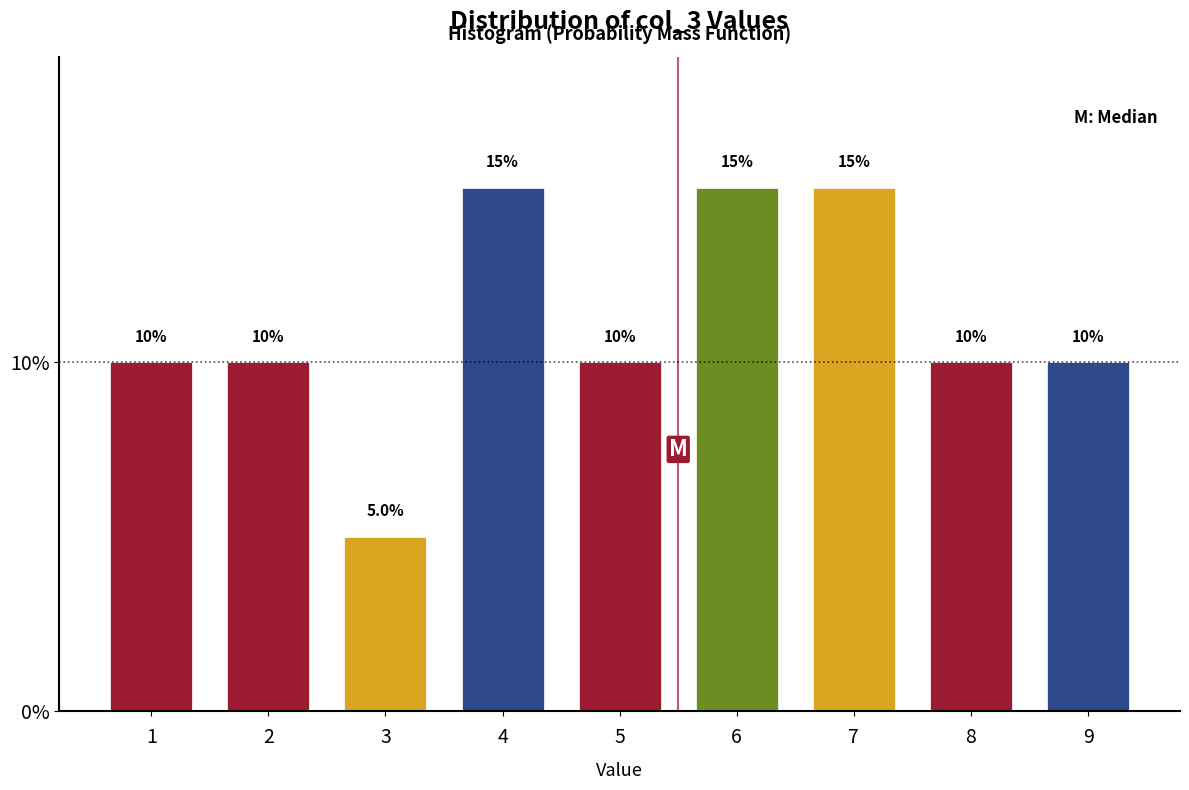

Reading left to right, extract all data points from this chart.

10	10	5	15	10	15	15	10	10